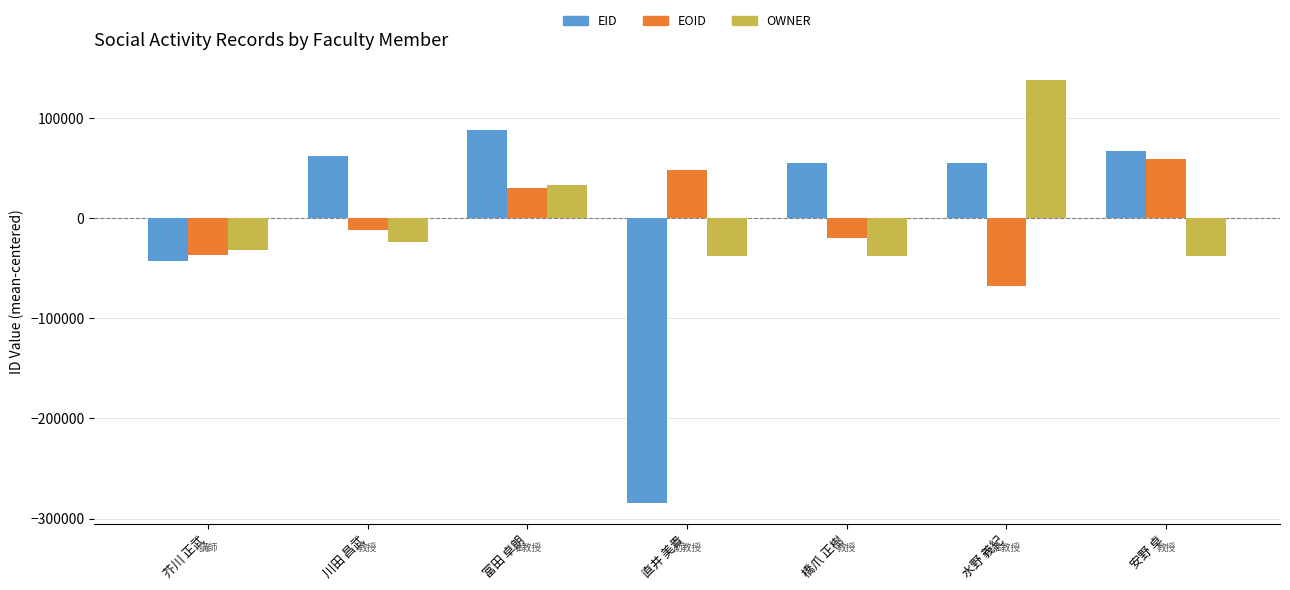

How many groups of bars are there?

7